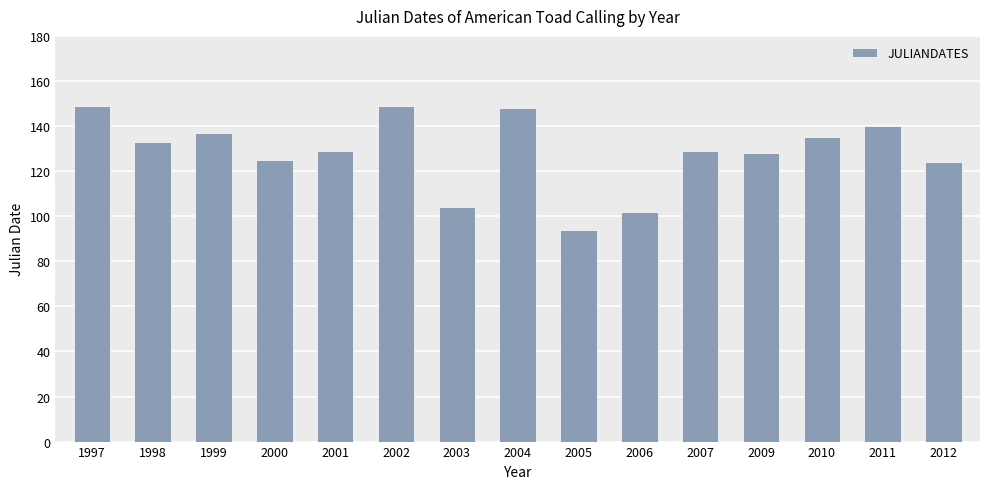

What is the value of the 11th bar from the left?

129